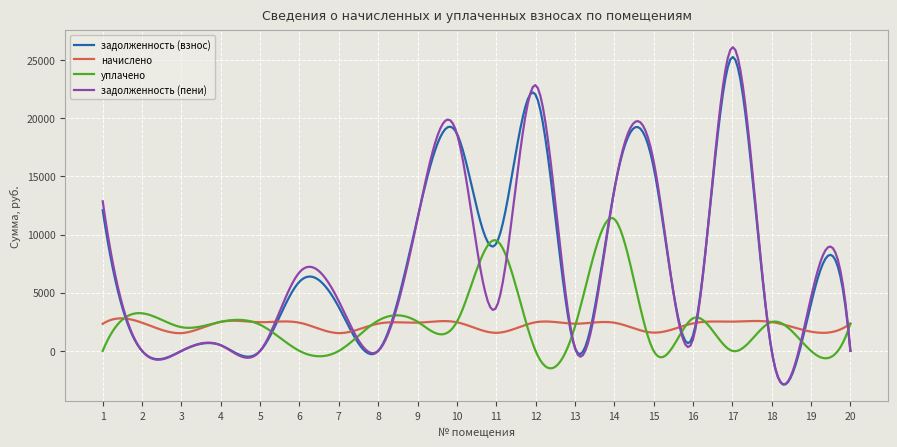

What is the minimum value shown in the chart?

-2877.3